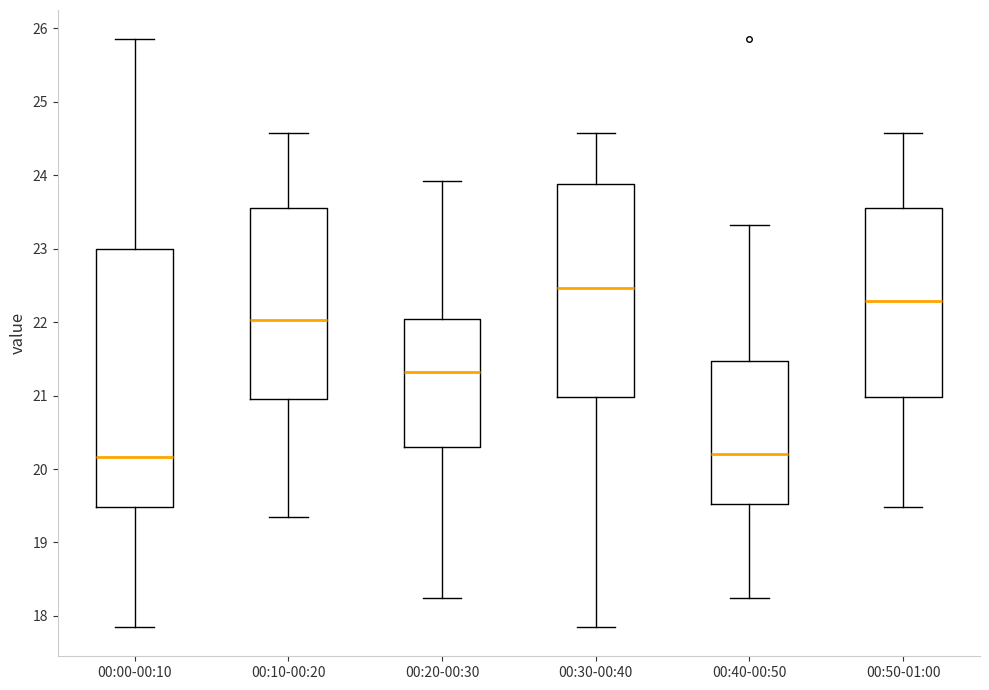

Which box is the tallest, from its lower edge to its upper edge?

00:00-00:10